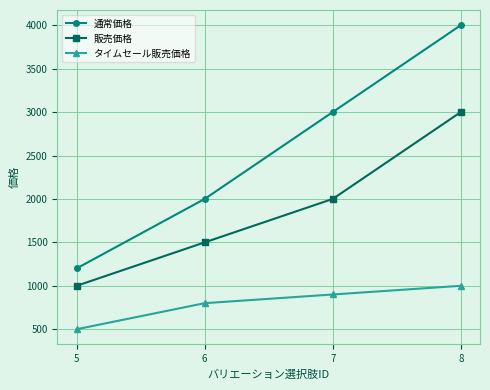

True or false: 通常価格 has more than 1 points higher than both neighbors.

False